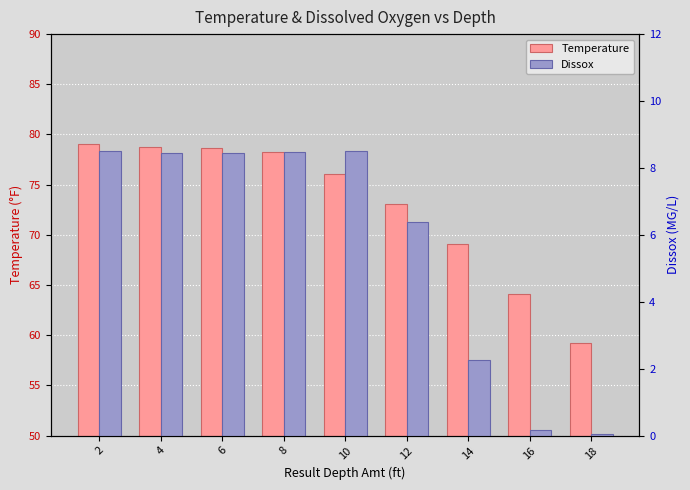

Read the Dissox value at 2.

8.5